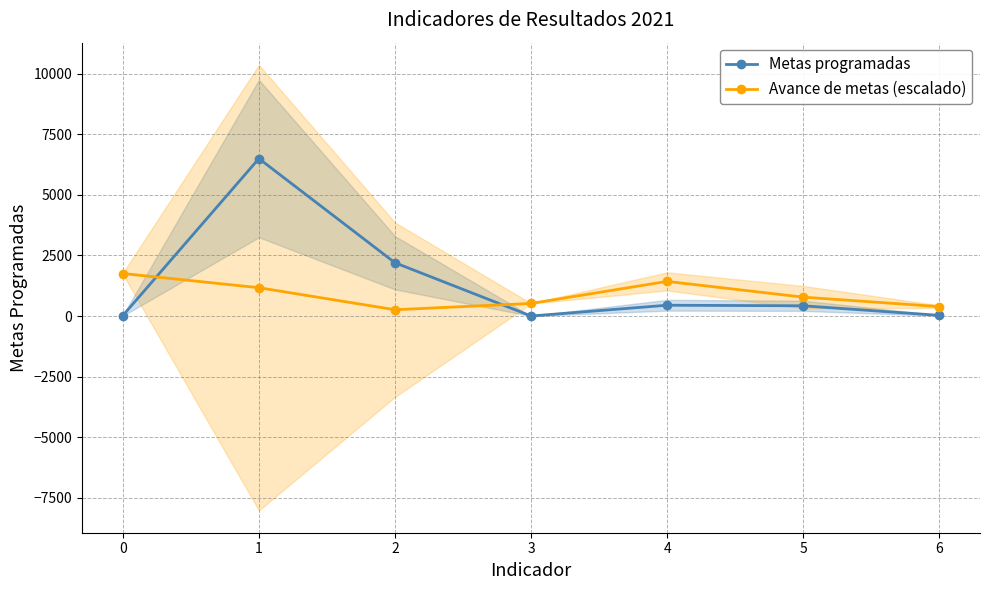

At which category does Avance de metas (escalado) reach its first local peak?

4